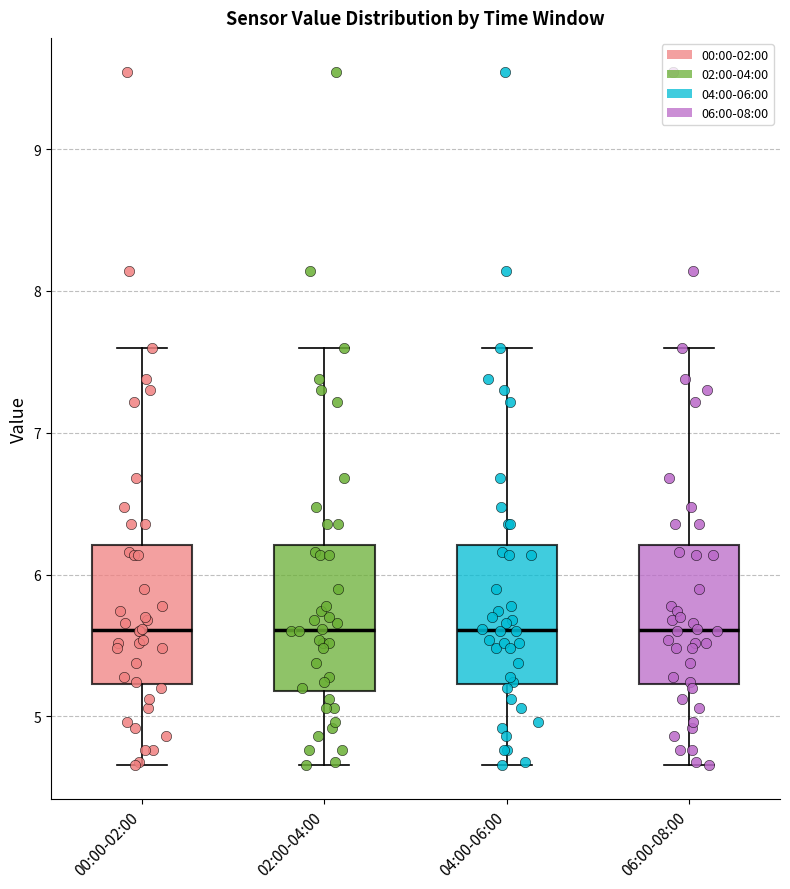

Reading left to right, read every box against the y-axis: the position of its median line, the range the box covers, and the ends of its whiskers. The values are not printed on the chart, so give them approximately, as read against the axis.

00:00-02:00: median 5.6, box 5.2 to 6.2, whiskers 4.7 to 7.6
02:00-04:00: median 5.6, box 5.2 to 6.2, whiskers 4.7 to 7.6
04:00-06:00: median 5.6, box 5.2 to 6.2, whiskers 4.7 to 7.6
06:00-08:00: median 5.6, box 5.2 to 6.2, whiskers 4.7 to 7.6